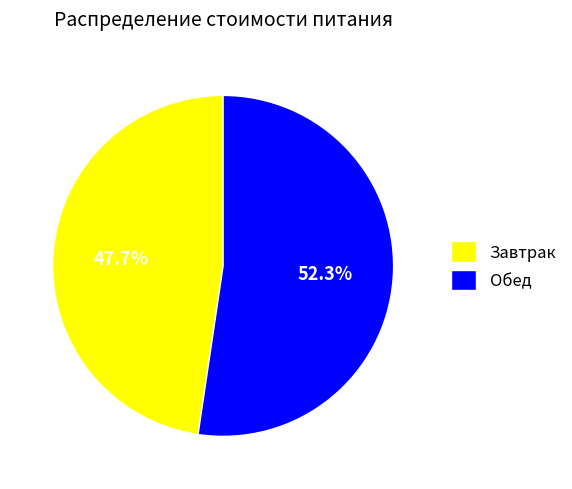

What is the smallest slice in the pie chart?

Завтрак